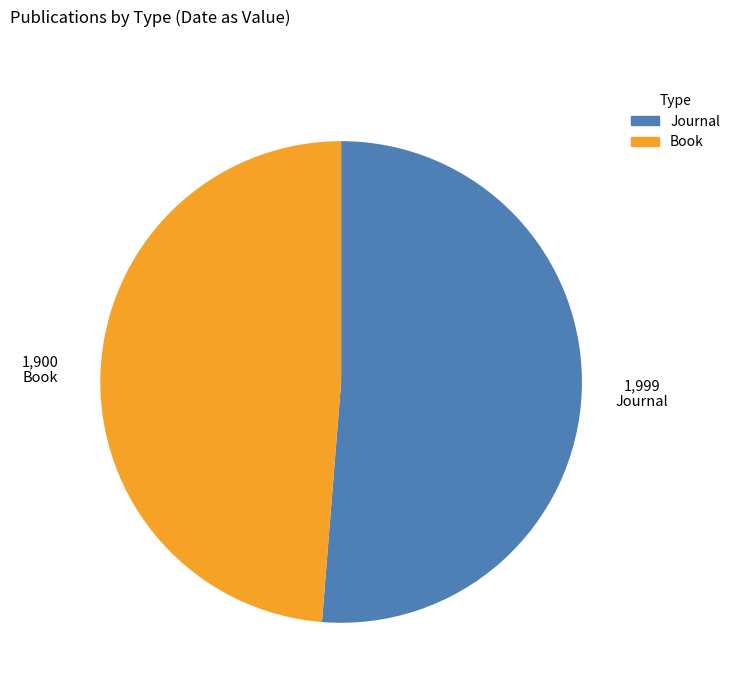

Which category accounts for the majority?

Journal